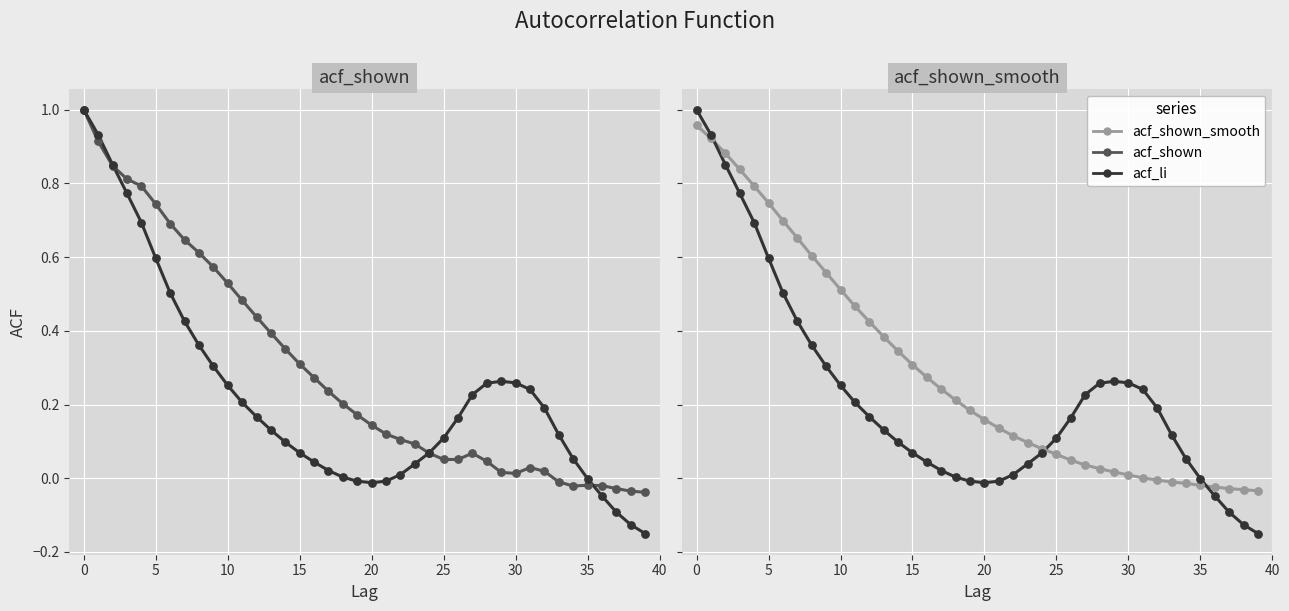

Which series contains the lowest Y value?

acf_li